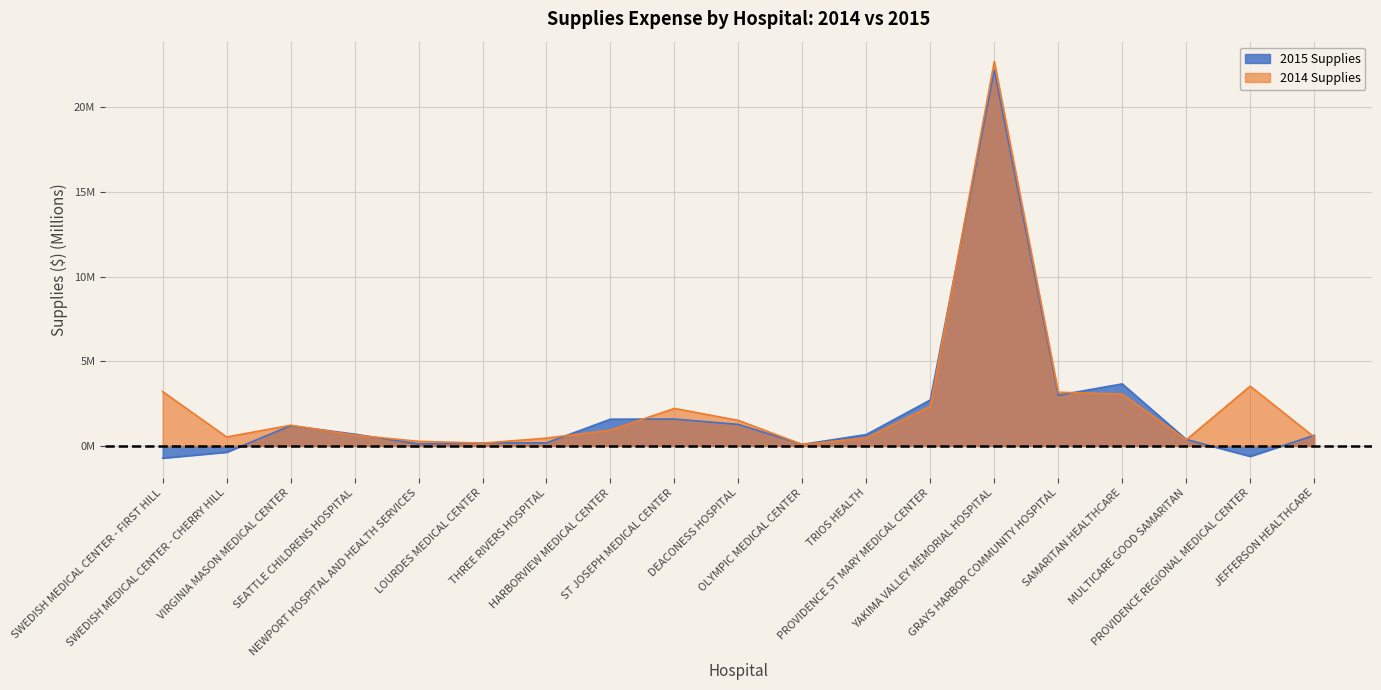

What is the difference between the maximum and minimum values in the 2015 Supplies series?

22.9